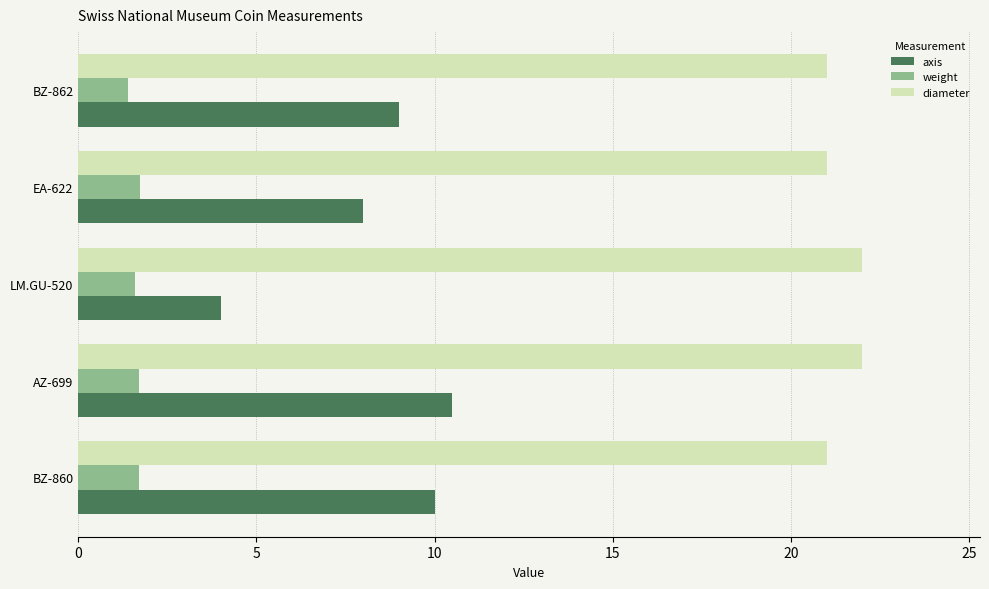

What is the sum of the diameter values at LM.GU-520 and EA-622?

43.0